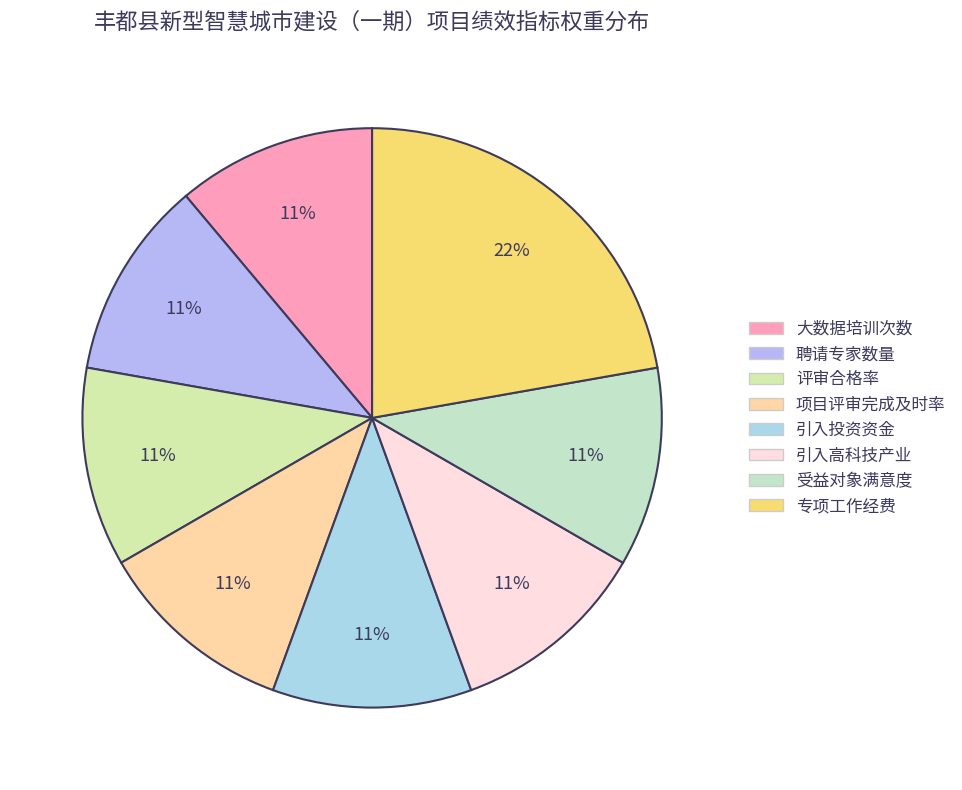

Is 大数据培训次数 the majority of the pie?

No